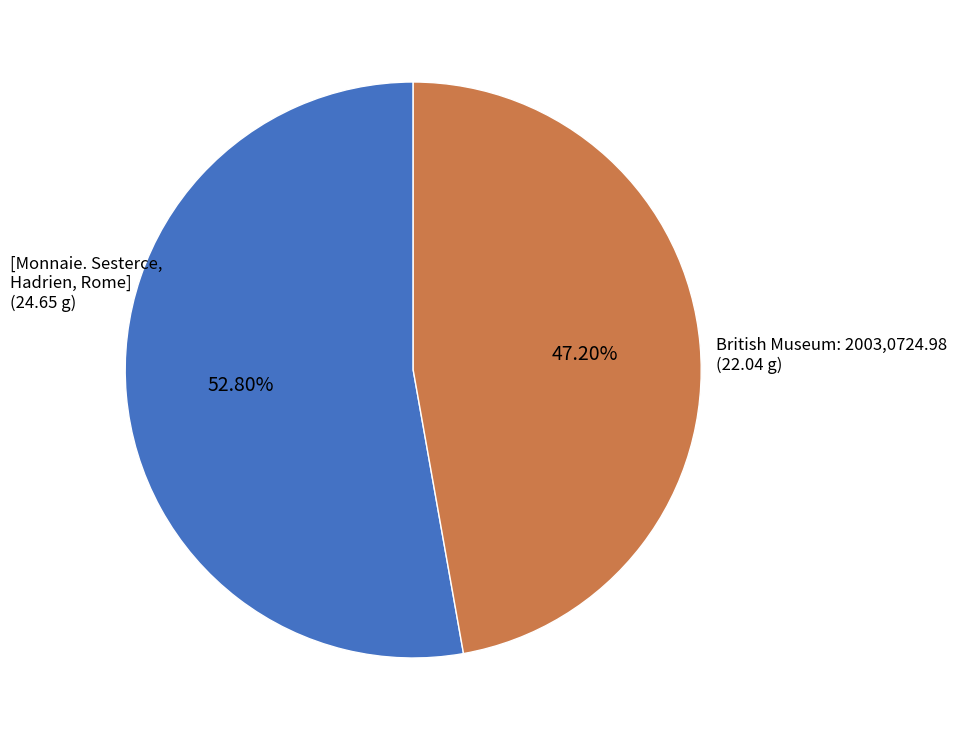

Rank the categories by value from lowest to highest.

British Museum: 2003,0724.98, [Monnaie. Sesterce, Hadrien, Rome]